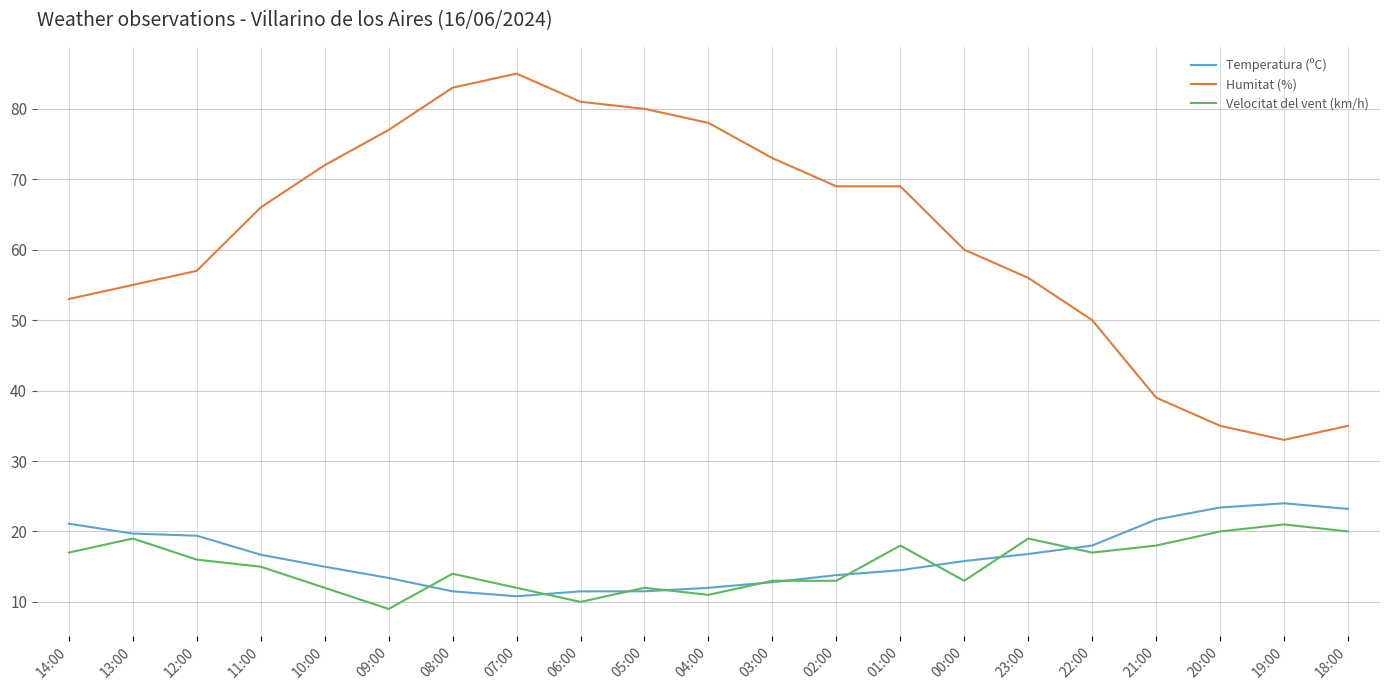

Is it true that Humitat (%) equals 35.0 at 18:00?

True